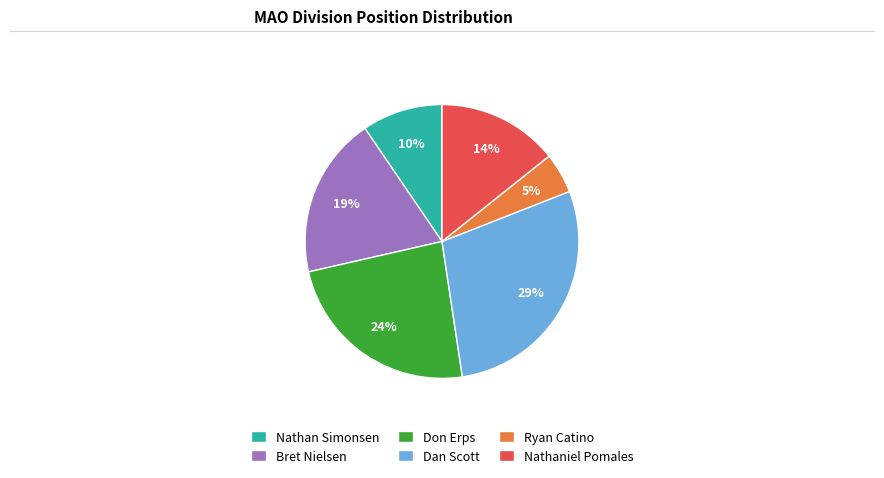

Which slice is the largest?

Dan Scott